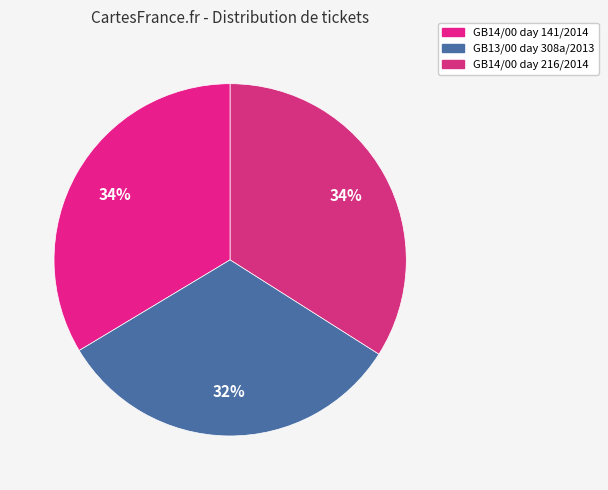

To the nearest percent, what is the difference between the largest and smallest slice percentages?

2%